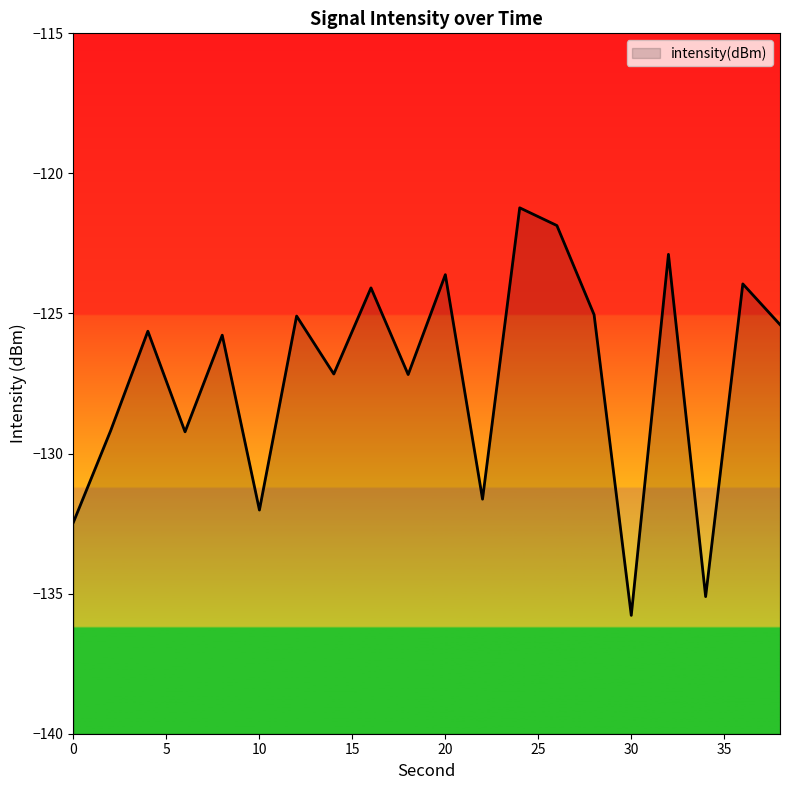

True or false: the data shows -123.6 at 20.

True